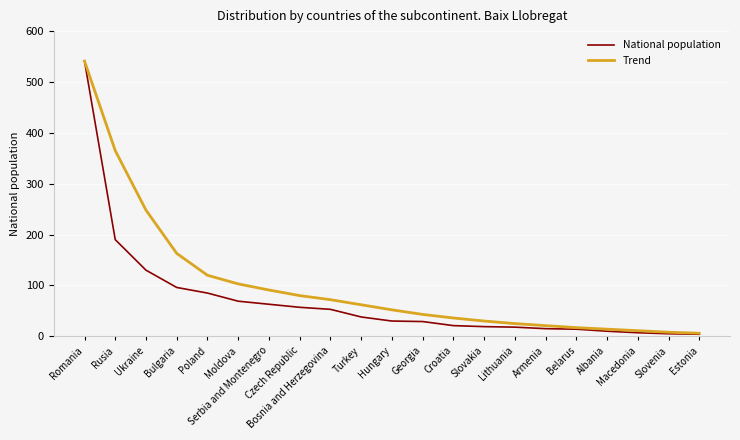

Which series has the largest total across all categories?

Trend